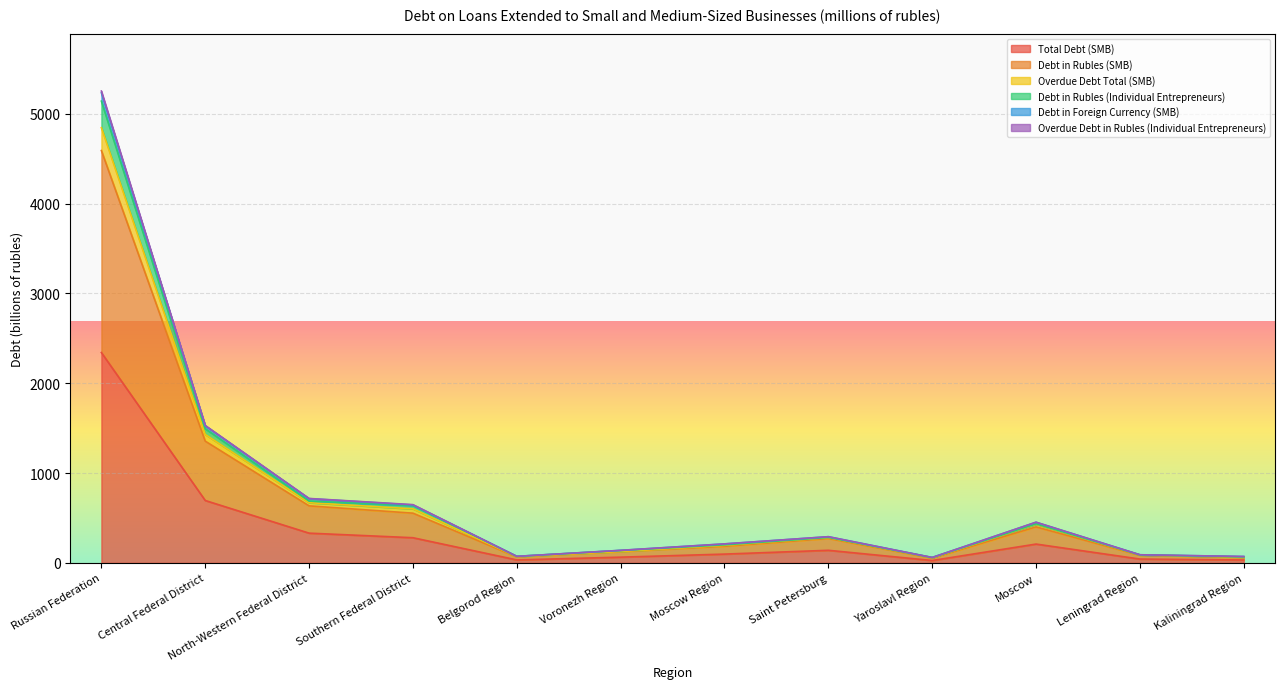

What is the maximum value for Total Debt (SMB)?

2341.7